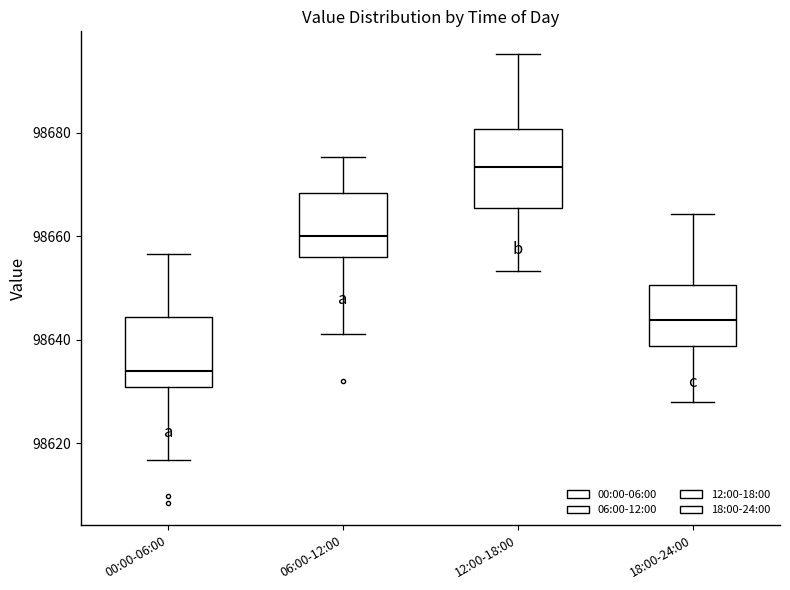

Reading left to right, transcribe this box plot: for each box, give where its median line is, the range the box spans, and where its two whiskers end, as read against the y-axis. The values are not printed on the chart, so give them approximately, as read against the axis.

00:00-06:00: median 98634, box 98630 to 98644, whiskers 98616 to 98656
06:00-12:00: median 98660, box 98656 to 98668, whiskers 98642 to 98676
12:00-18:00: median 98674, box 98666 to 98680, whiskers 98654 to 98696
18:00-24:00: median 98644, box 98638 to 98650, whiskers 98628 to 98664